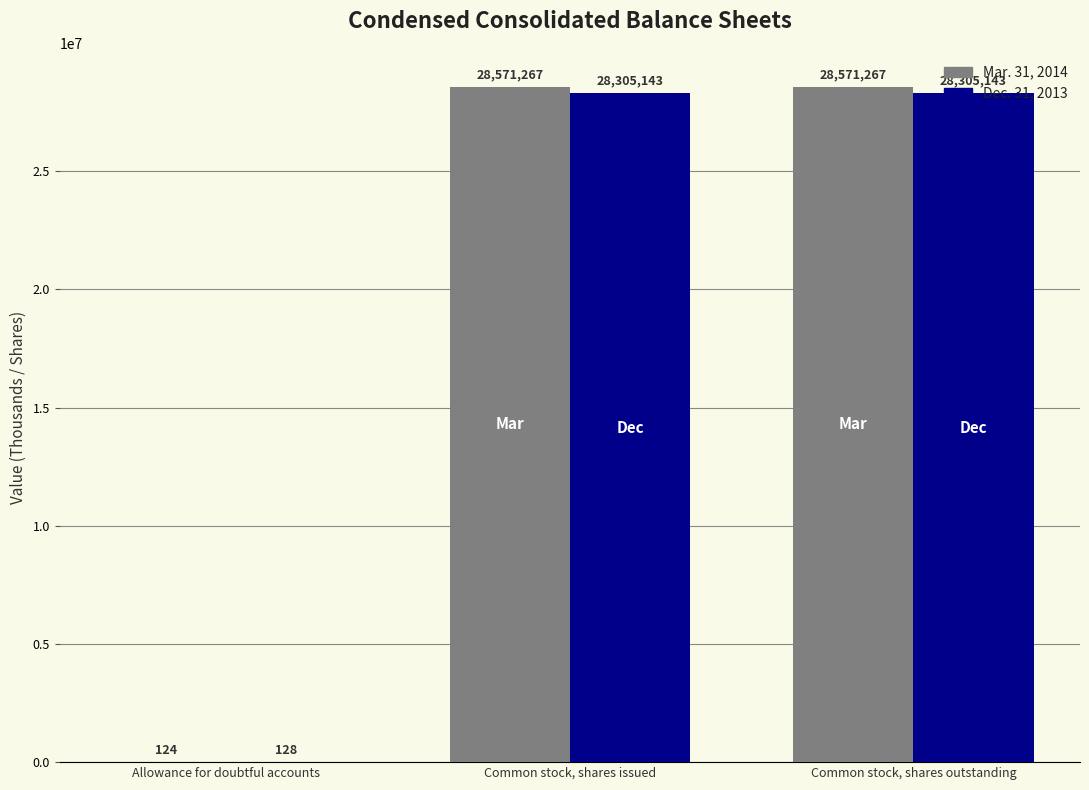

Which series has the widest spread of values?

Mar. 31, 2014